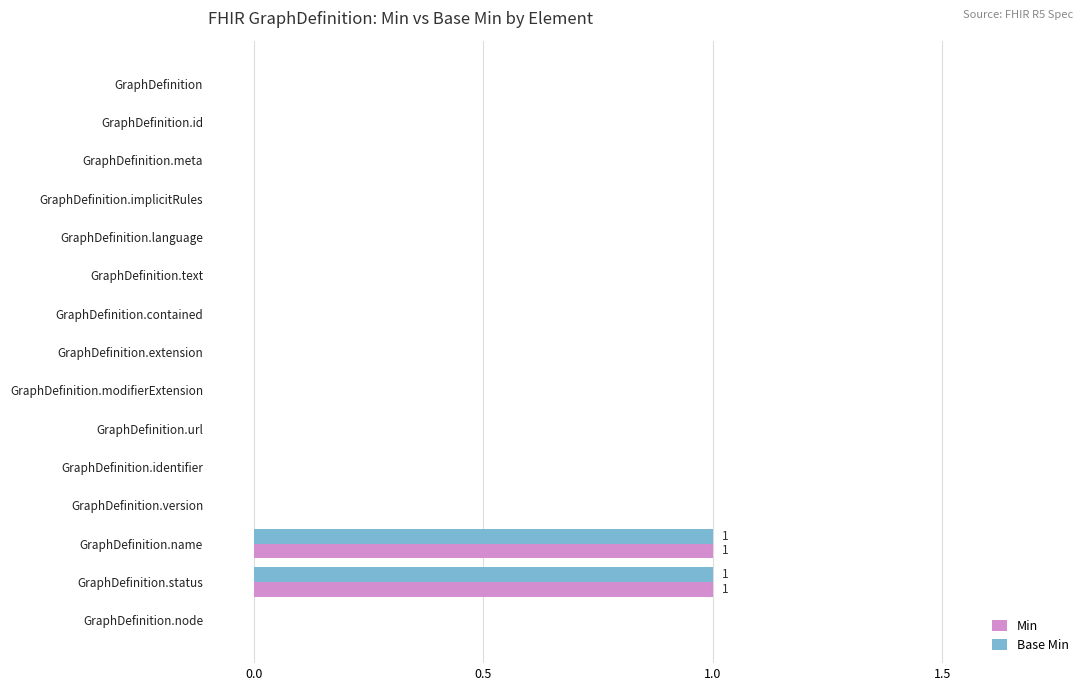

The Min series shows 0 at GraphDefinition.meta. True or false?

True